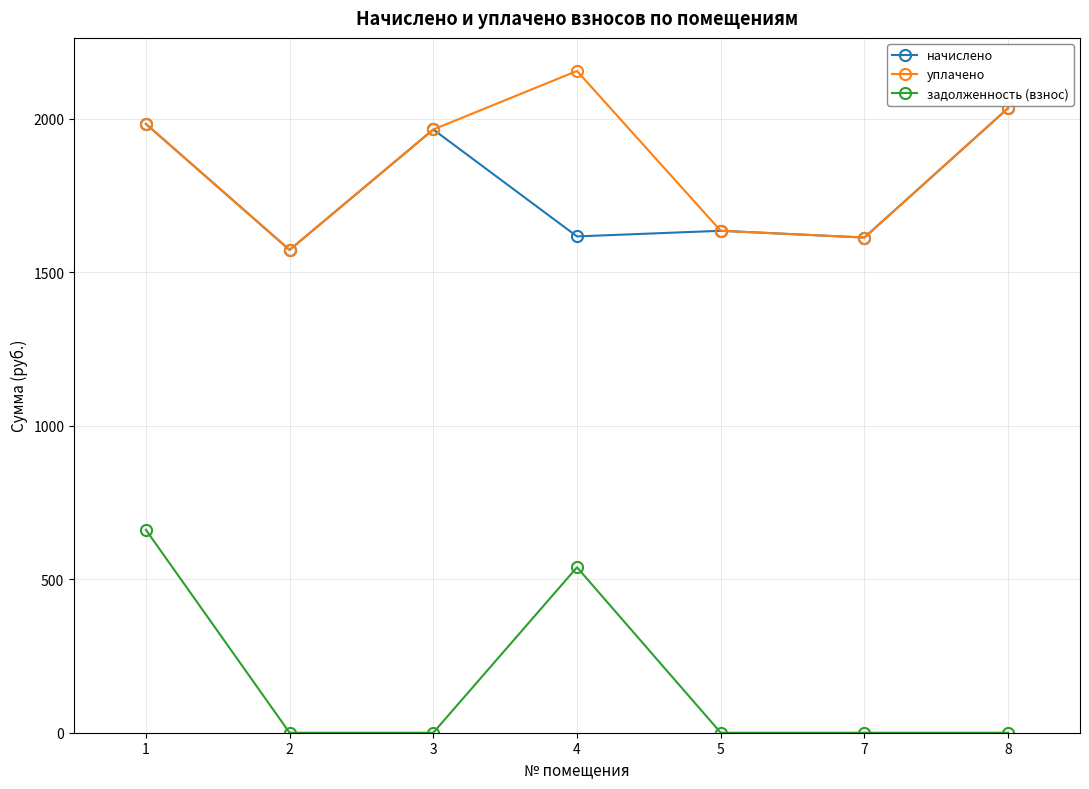

Is it true that задолженность (взнос) equals 0.0 at 3?

True